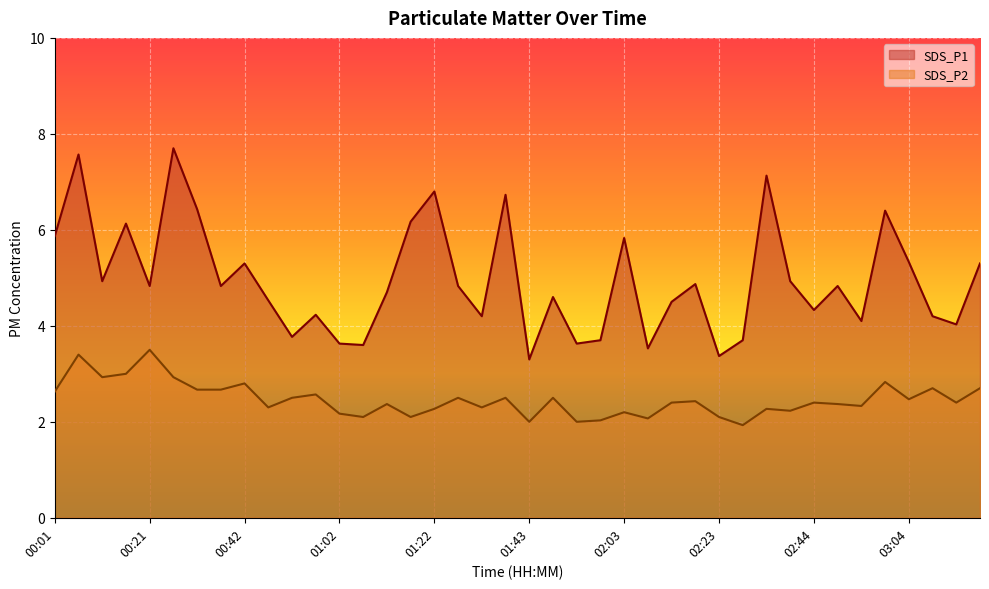

Reading left to right, list all the values displayed in this chart.

SDS_P1: 5.9	7.6	4.9	6.1	4.8	7.7	6.4	4.8	5.3	4.5	3.8	4.2	3.6	3.6	4.7	6.2	6.8	4.8	4.2	6.7	3.3	4.6	3.6	3.7	5.8	3.5	4.5	4.9	3.4	3.7	7.1	4.9	4.3	4.8	4.1	6.4	5.3	4.2	4.0	5.3
SDS_P2: 2.6	3.4	2.9	3.0	3.5	2.9	2.7	2.7	2.8	2.3	2.5	2.6	2.2	2.1	2.4	2.1	2.3	2.5	2.3	2.5	2.0	2.5	2.0	2.0	2.2	2.1	2.4	2.4	2.1	1.9	2.3	2.2	2.4	2.4	2.3	2.8	2.5	2.7	2.4	2.7